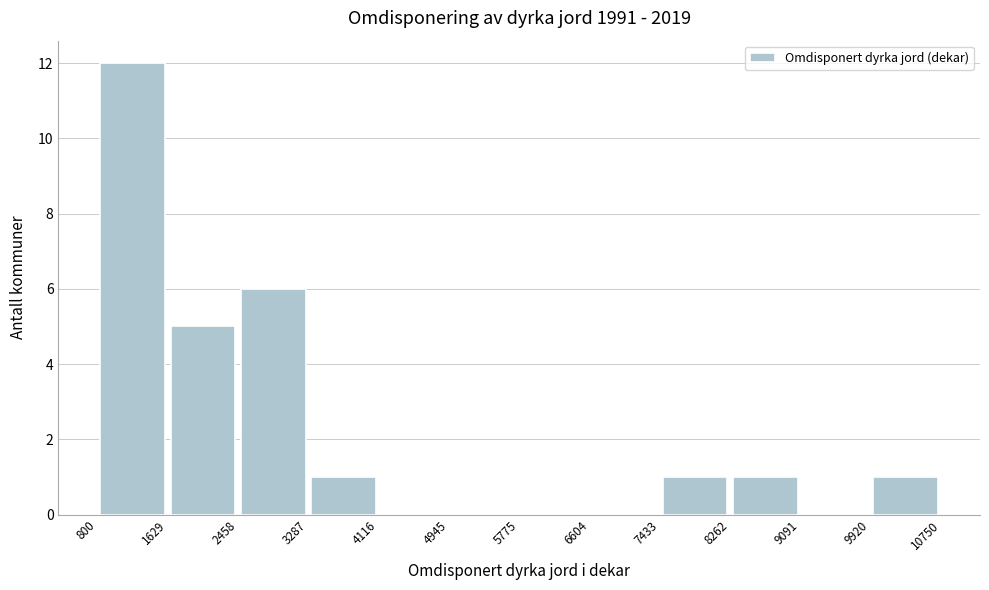

Reading left to right, list every bar in this chart as the range it spans on the x-axis followed by its height. The values are not printed on the chart, so give them approximately, as read against the axis.

800 to 1629: 12
1629 to 2458: 5
2458 to 3287: 6
3287 to 4116: 1
4116 to 4945: 0
4945 to 5775: 0
5775 to 6604: 0
6604 to 7433: 0
7433 to 8262: 1
8262 to 9091: 1
9091 to 9920: 0
9920 to 10750: 1